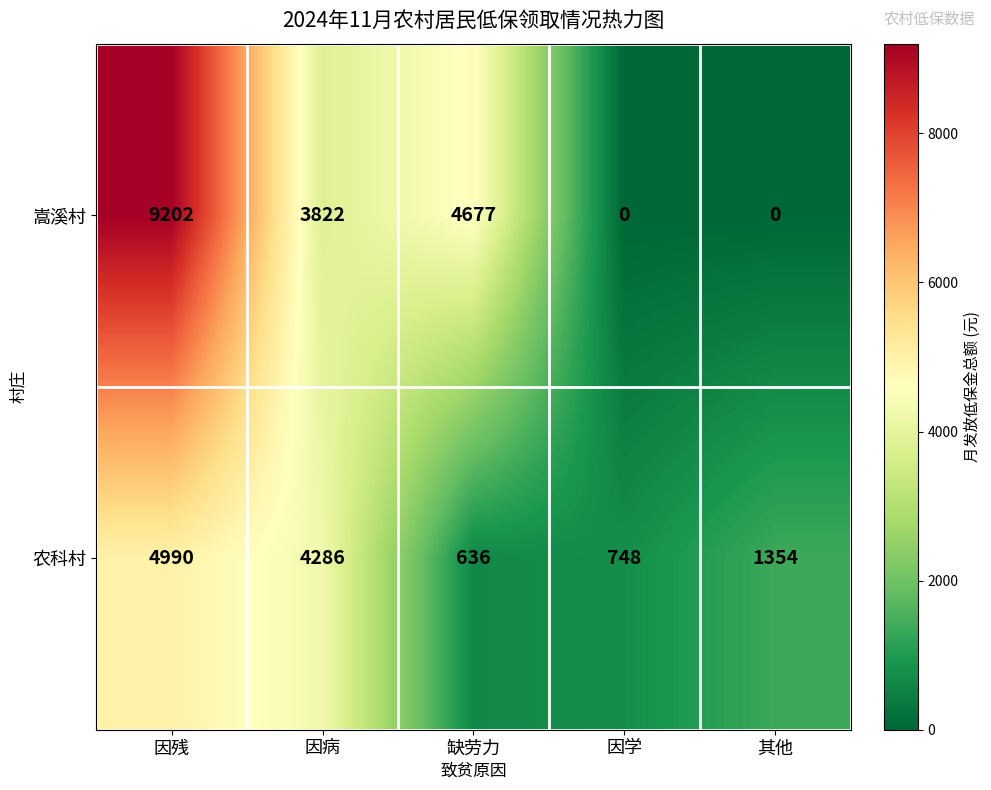

Which category has the highest value in the 农科村 series?

因残